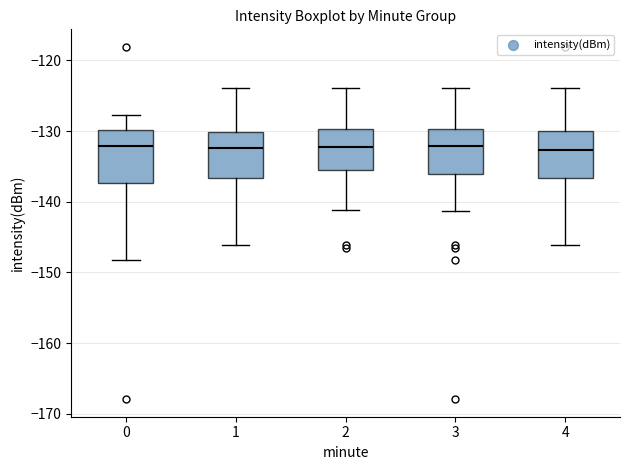

Reading left to right, transcribe this box plot: for each box, give where its median line is, the range the box spans, and where its two whiskers end, as read against the y-axis. The values are not printed on the chart, so give them approximately, as read against the axis.

0: median -132, box -137 to -130, whiskers -148 to -128
1: median -132, box -137 to -130, whiskers -146 to -124
2: median -132, box -136 to -130, whiskers -141 to -124
3: median -132, box -136 to -130, whiskers -141 to -124
4: median -133, box -137 to -130, whiskers -146 to -124